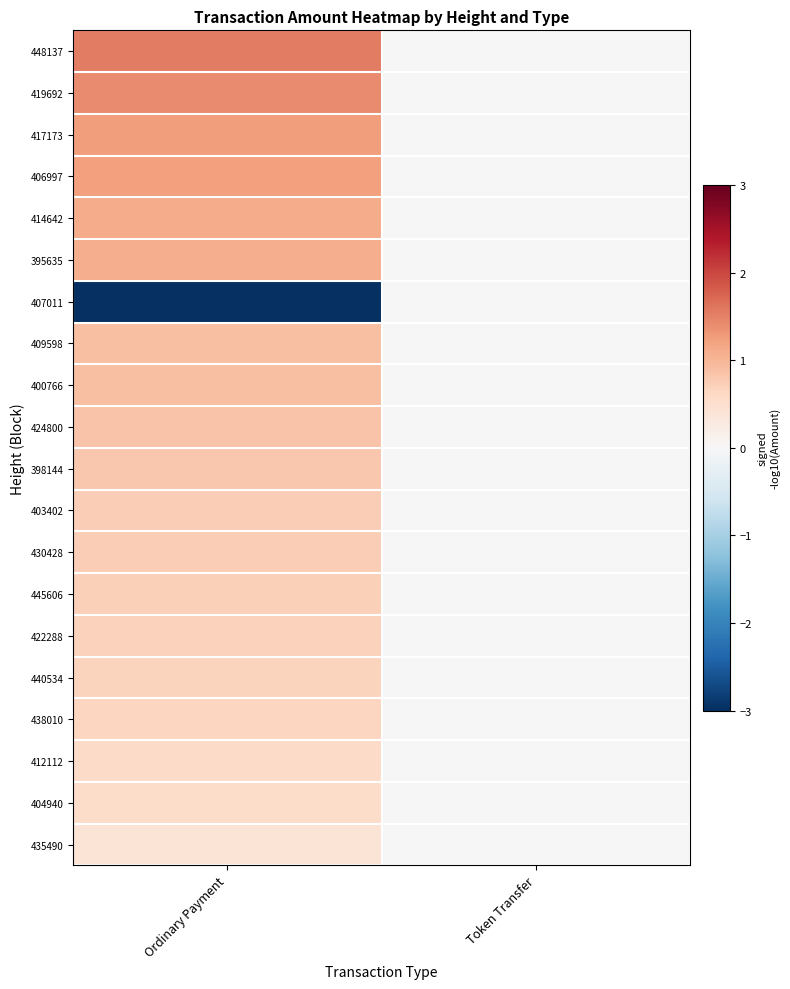

At which category is the sum across all series the highest?

Ordinary Payment